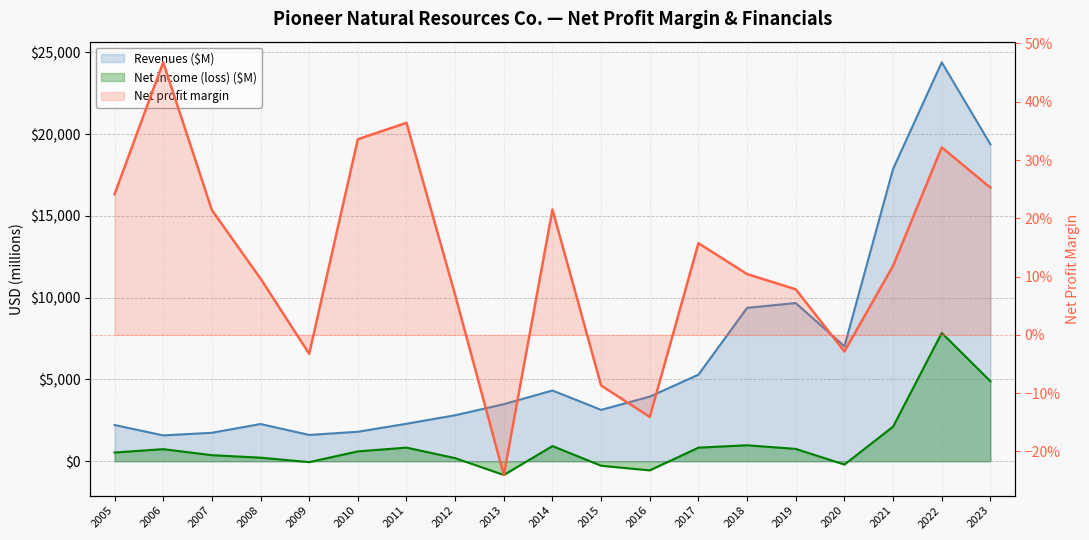

True or false: Revenues ($M) has a value of 17870.0 at 2021.

True